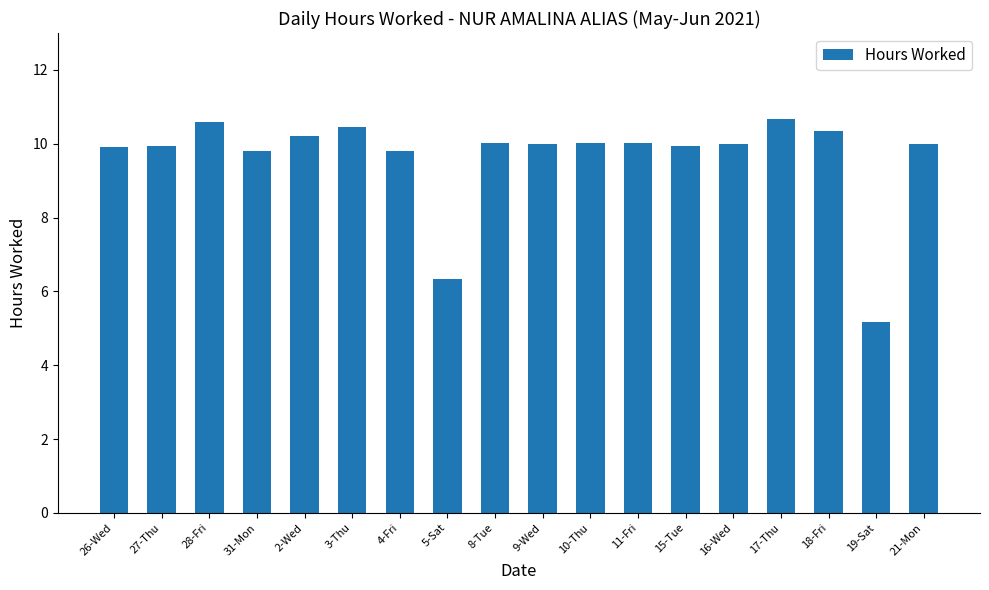

At which label does the data first exceed 9?

26-Wed